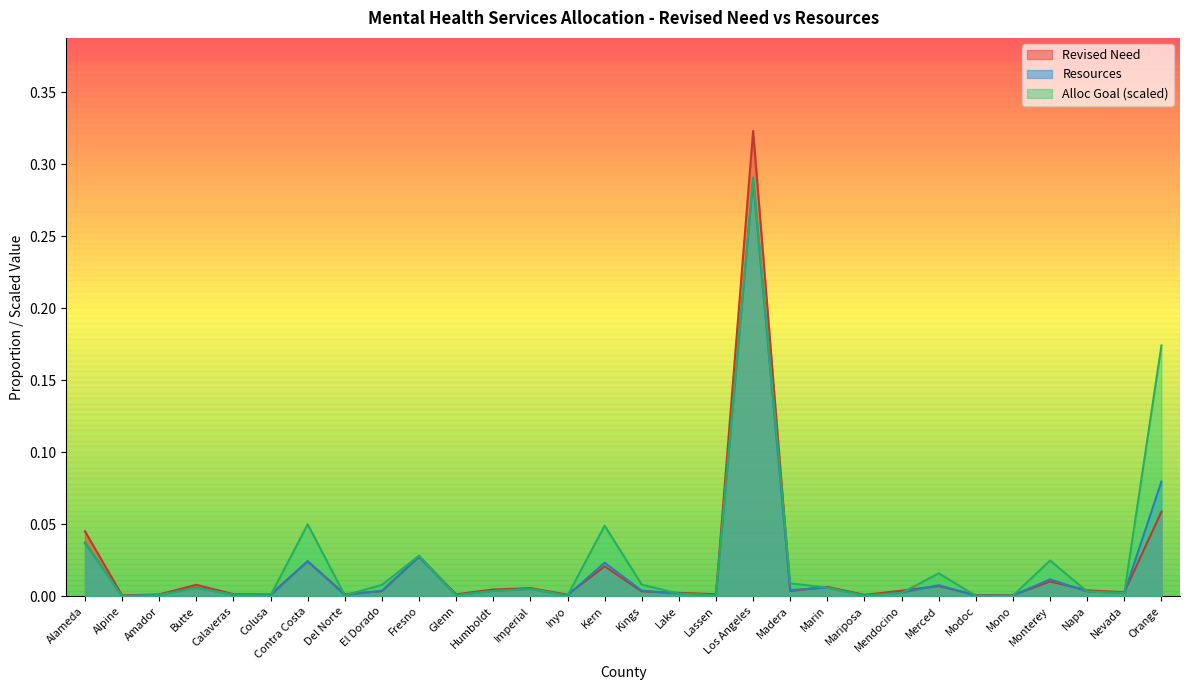

How many data points does each series have?

30